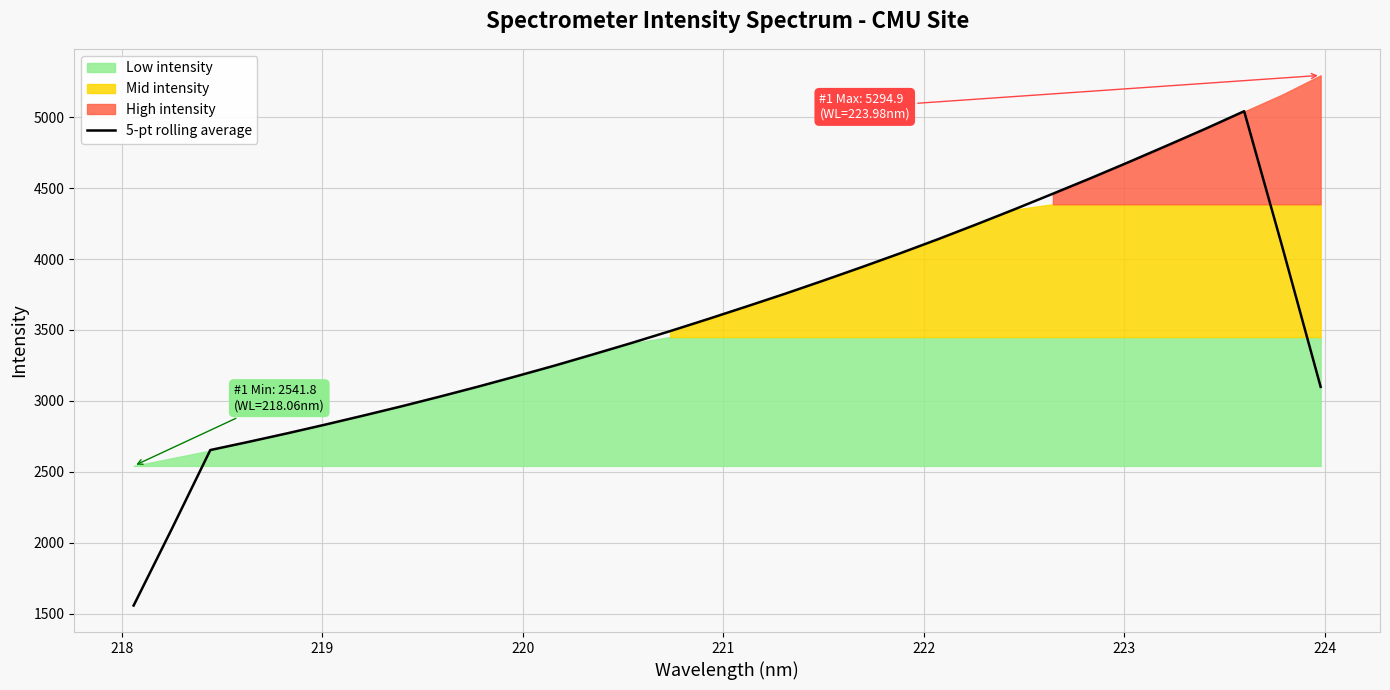

How many data points are less than 3577?

16